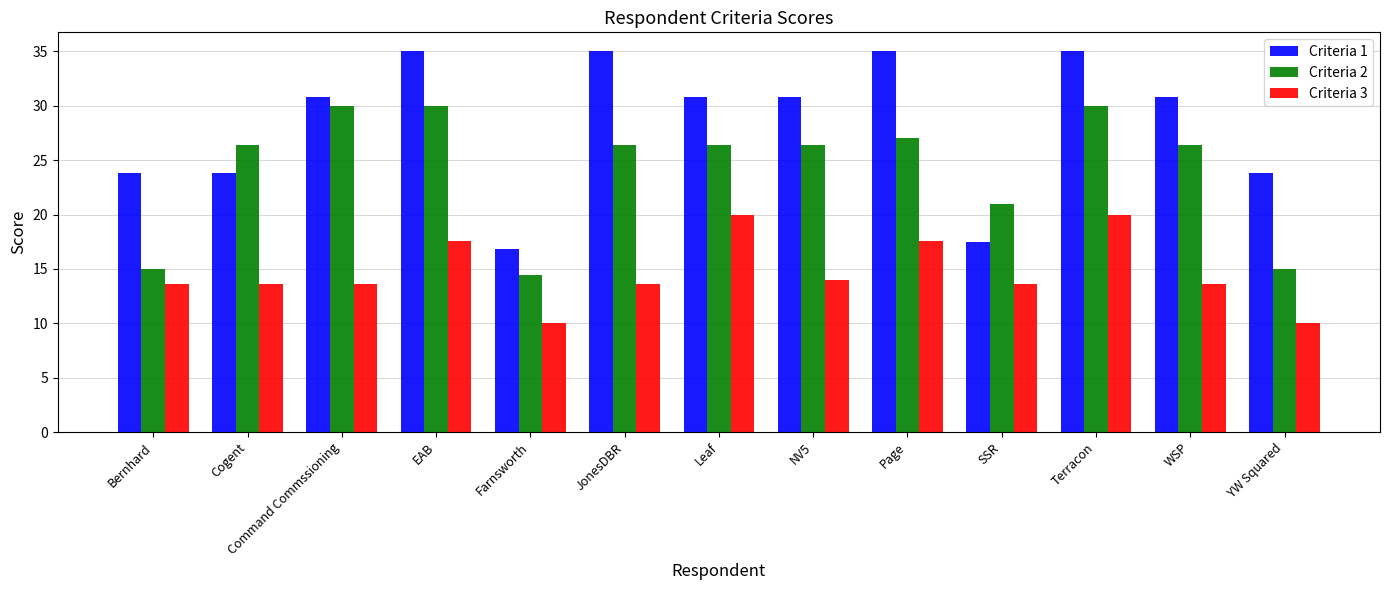

What is the value of the Criteria 2 bar at the 1st from the left?

15.0